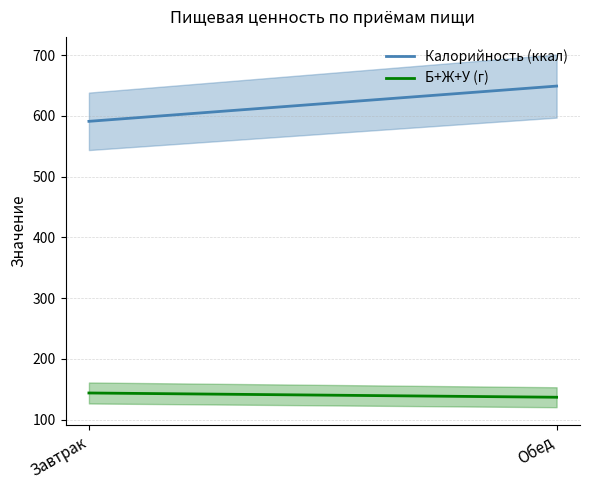

Where is Калорийность (ккал) nearest to the value 620?

Завтрак